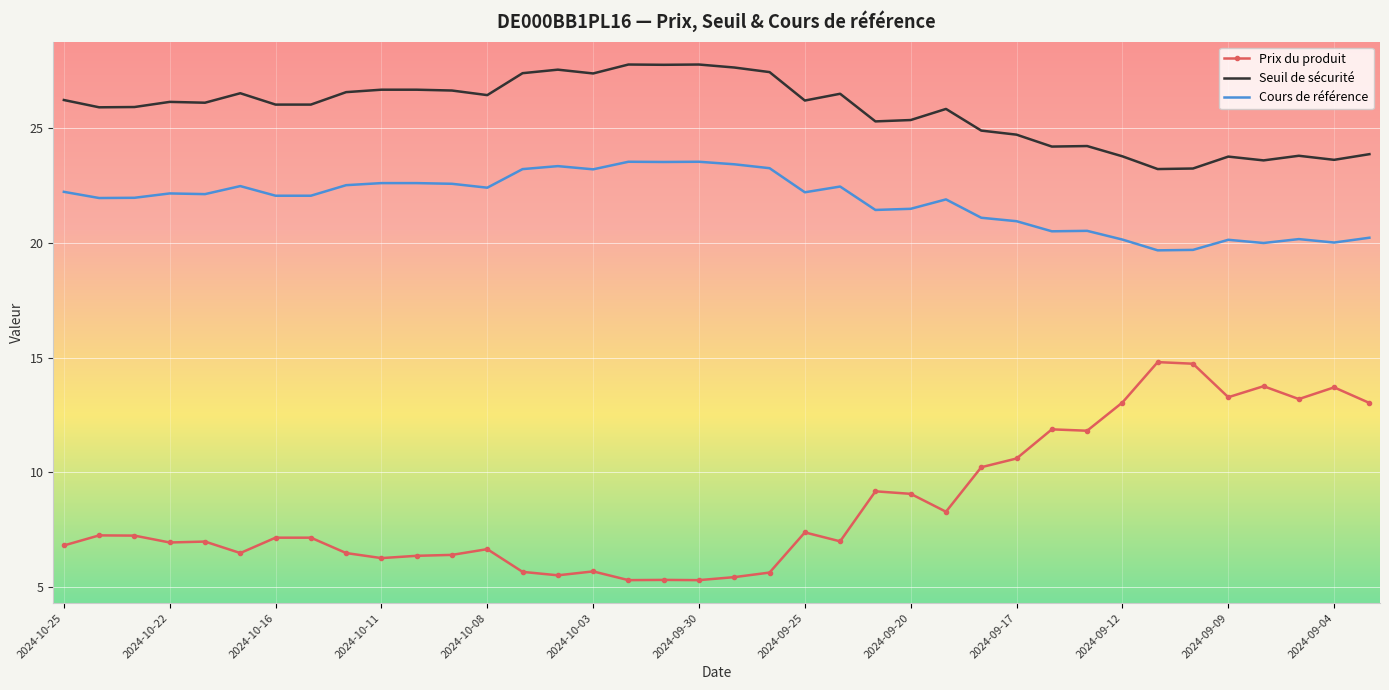

What is the maximum value for Prix du produit?

14.8